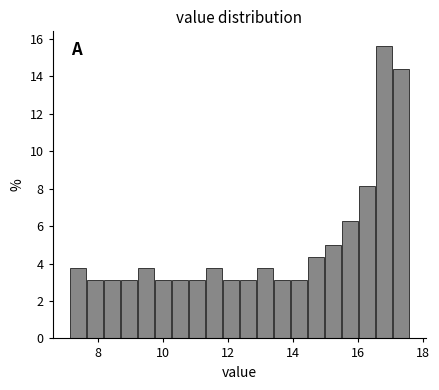

Around what value on the x-axis is the tallest bar? Give the approximate position of its centre, as read against the axis.

16.8